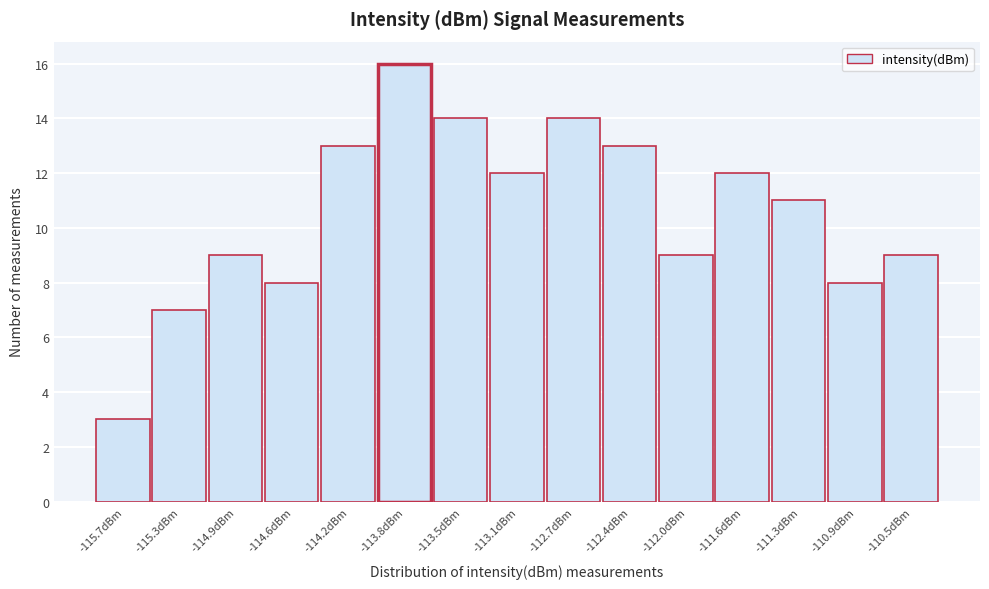

Reading right to left, what are all the values shown in this chart?

9	8	11	12	9	13	14	12	14	16	13	8	9	7	3